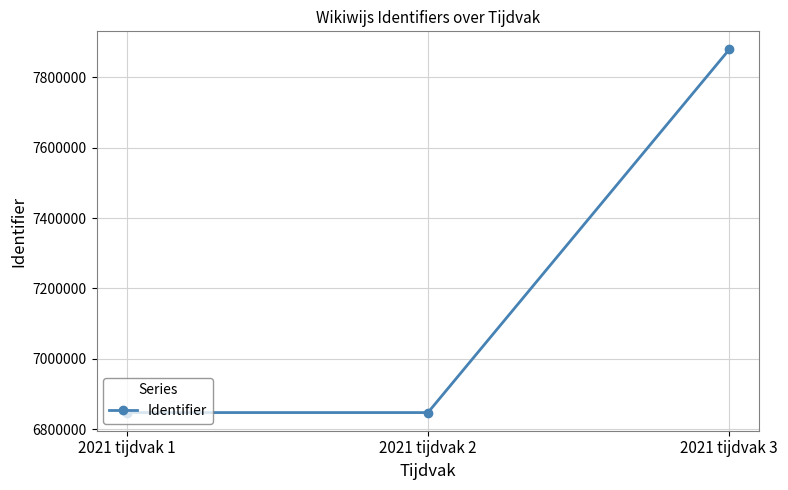

What is the average value?

7191310